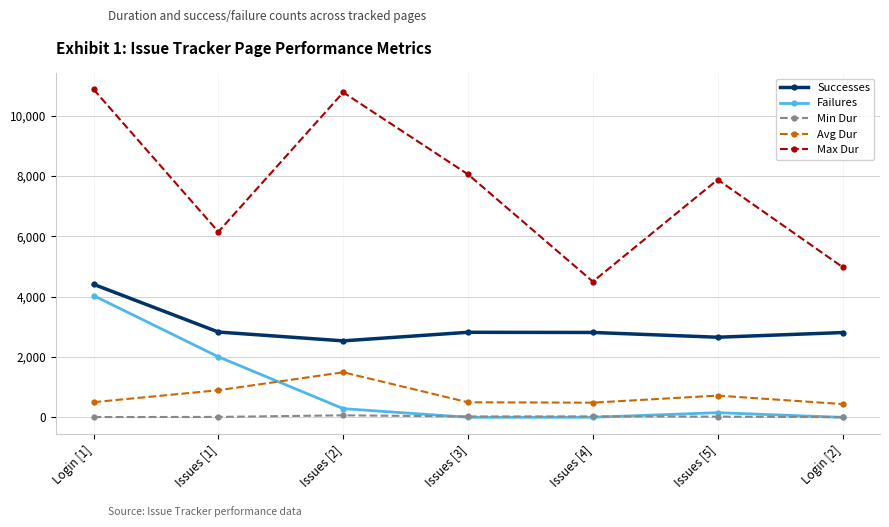

Is the value of Failures at Login [1] greater than the value of Successes at Issues [3]?

Yes